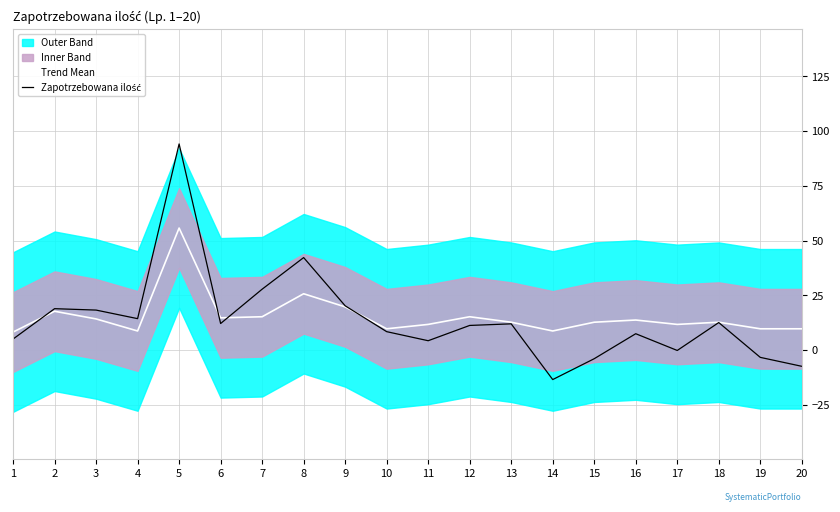

At how many categories does at least one series exceed 65?

1